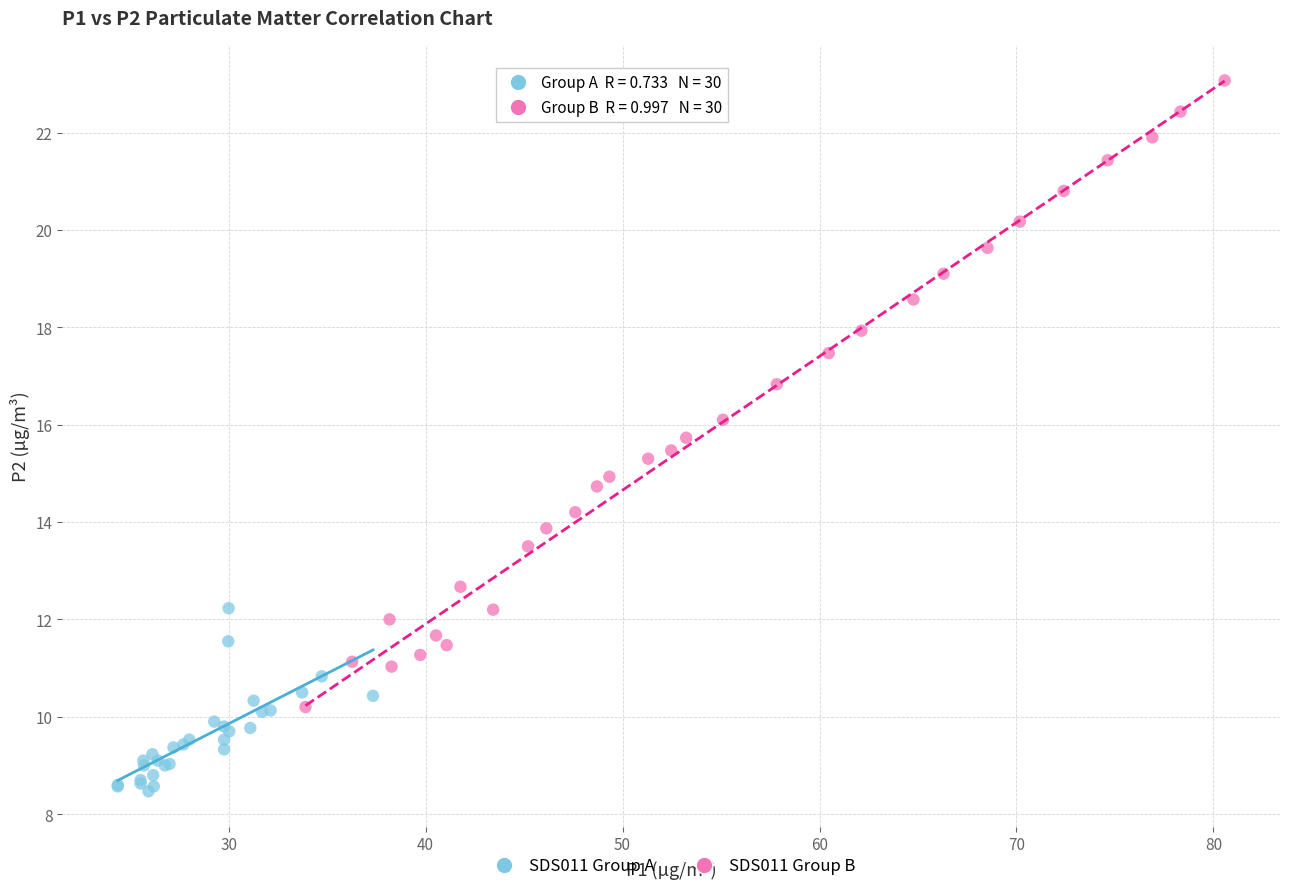

What are all the series names shown in the legend?

SDS011 Group A, SDS011 Group B